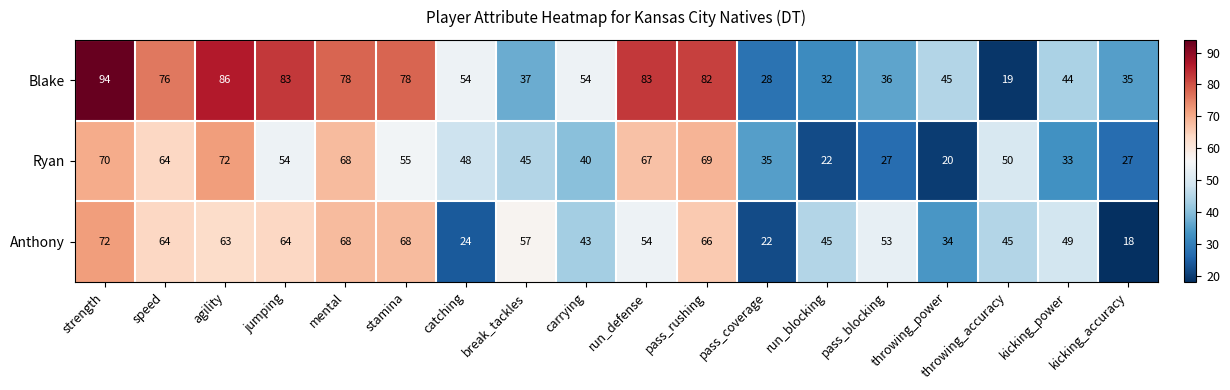

Read the Blake value at break_tackles.

37